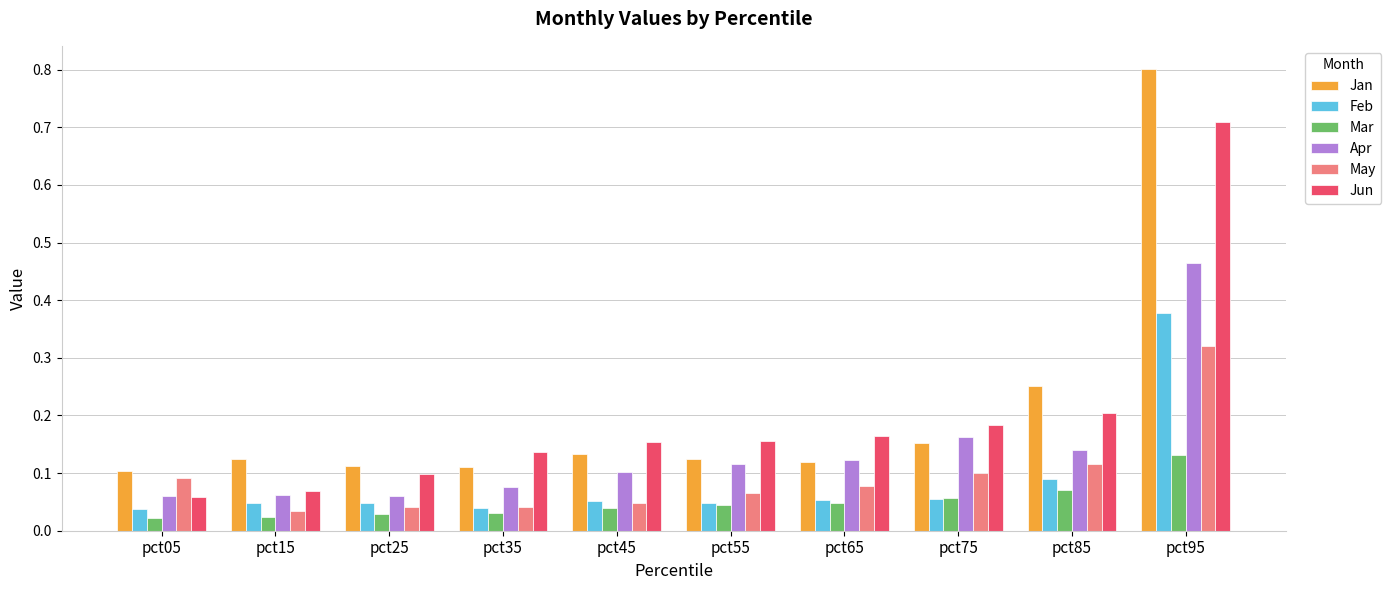

True or false: Apr has a value of 0.2 at pct75.

True